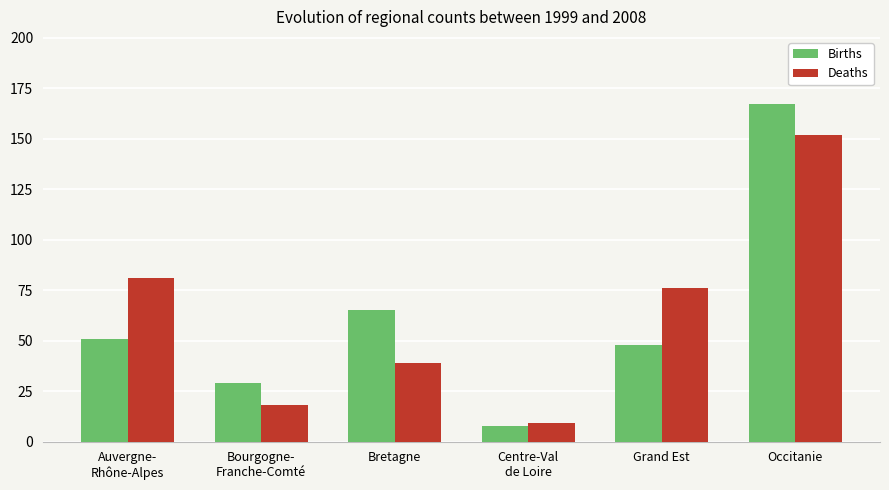

What is the label of the 3rd bar from the left?

Bretagne